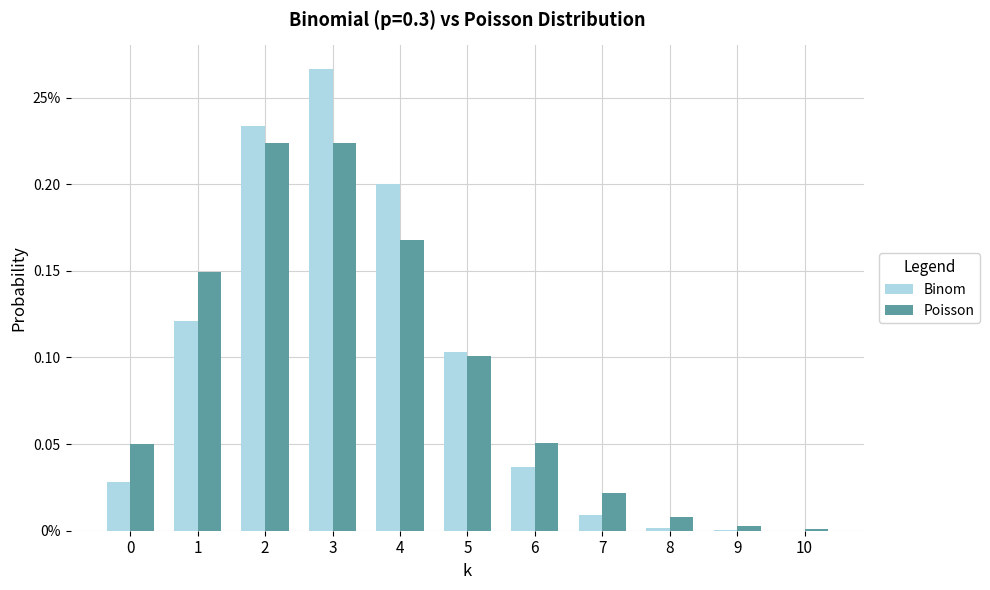

The value of Poisson at 2 is 0.2. True or false?

True